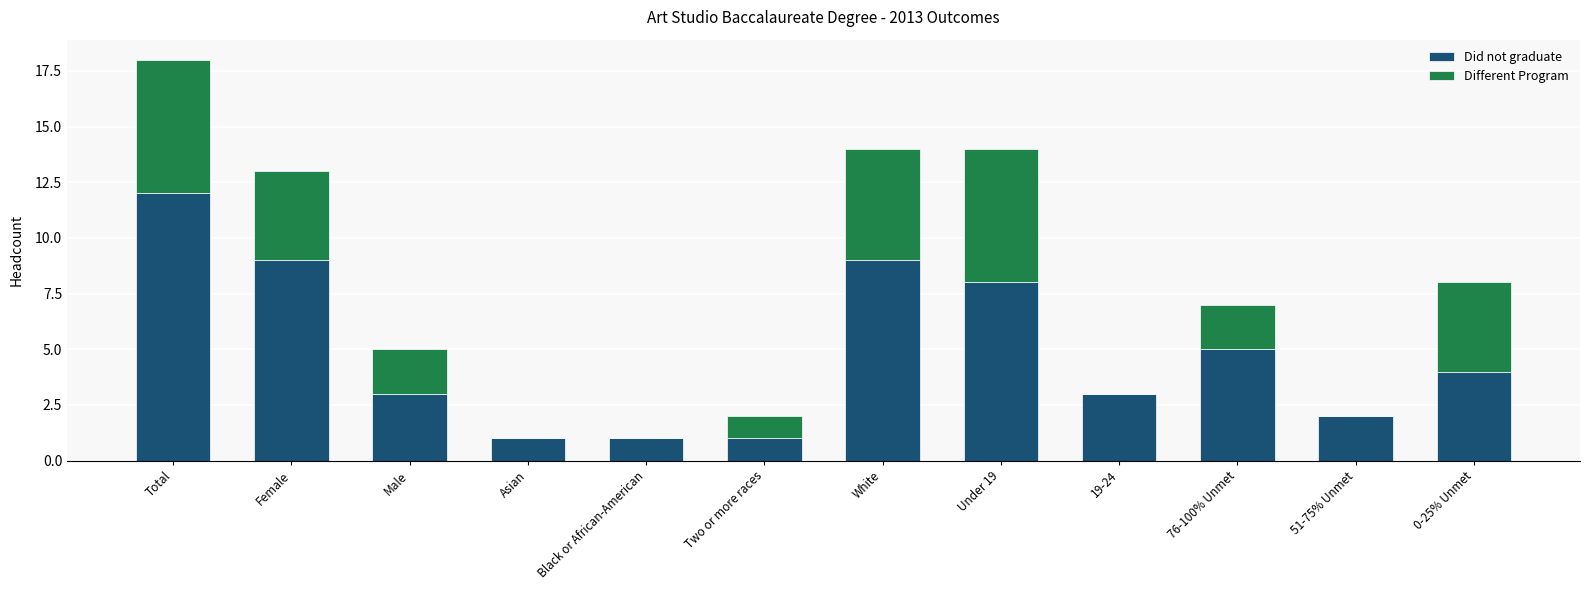

The value of Did not graduate at Black or African-American is 1. True or false?

True